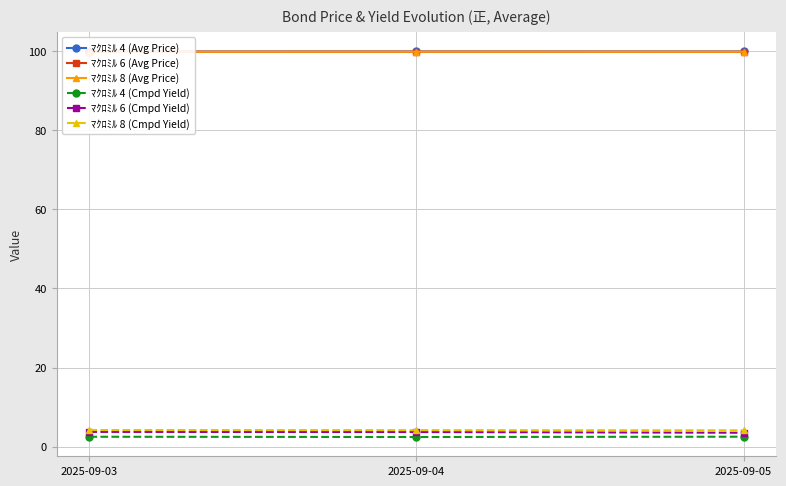

Between 2025-09-05 and 2025-09-03, which is larger?

2025-09-05